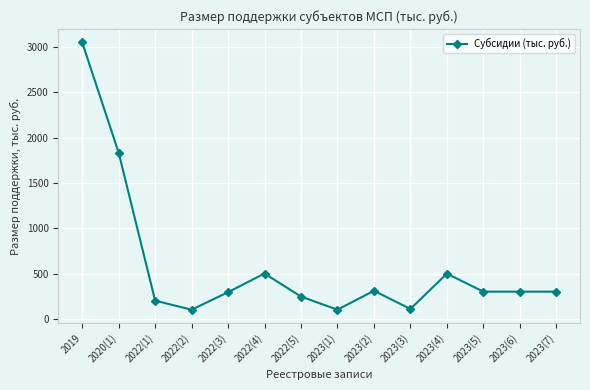

What is the value of the 11th point from the left?

498.8